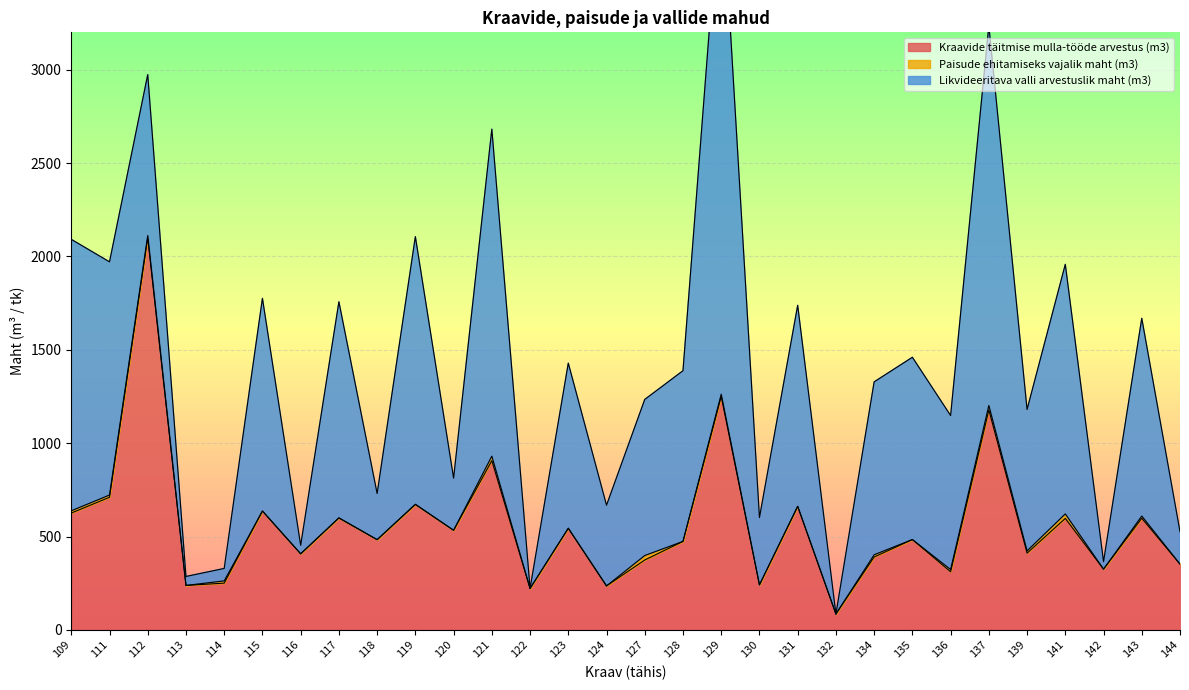

Between 113 and 121, which is larger?

121